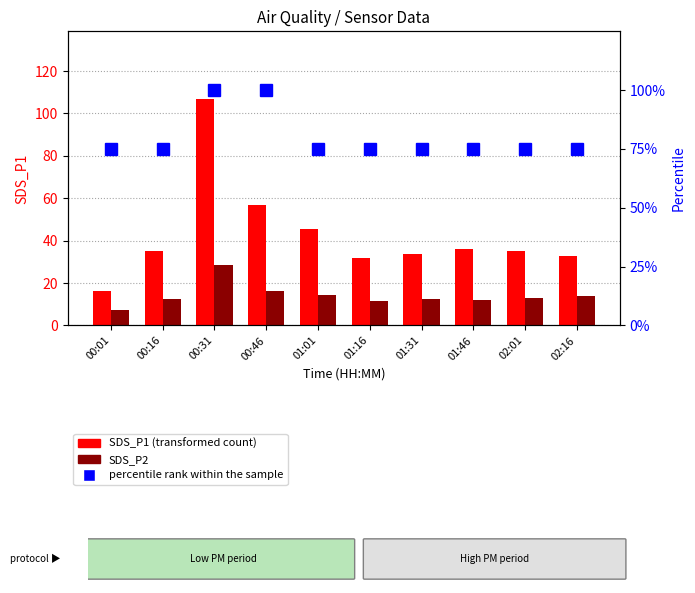

Which category has the lowest value in the SDS_P1 series?

00:01